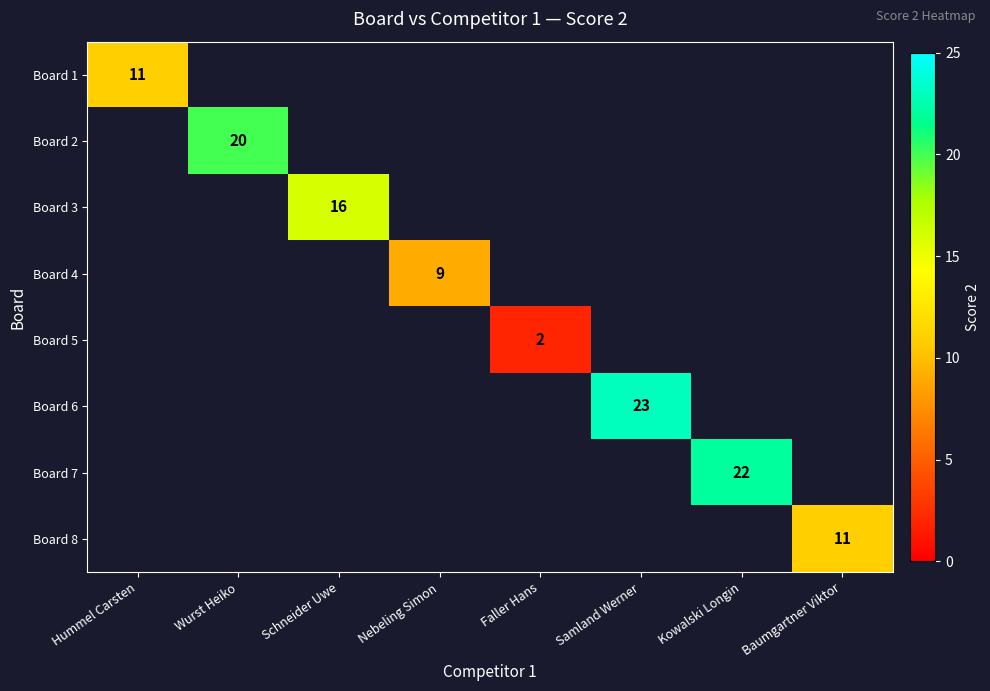

The Board 6 series shows 23 at Samland Werner. True or false?

True